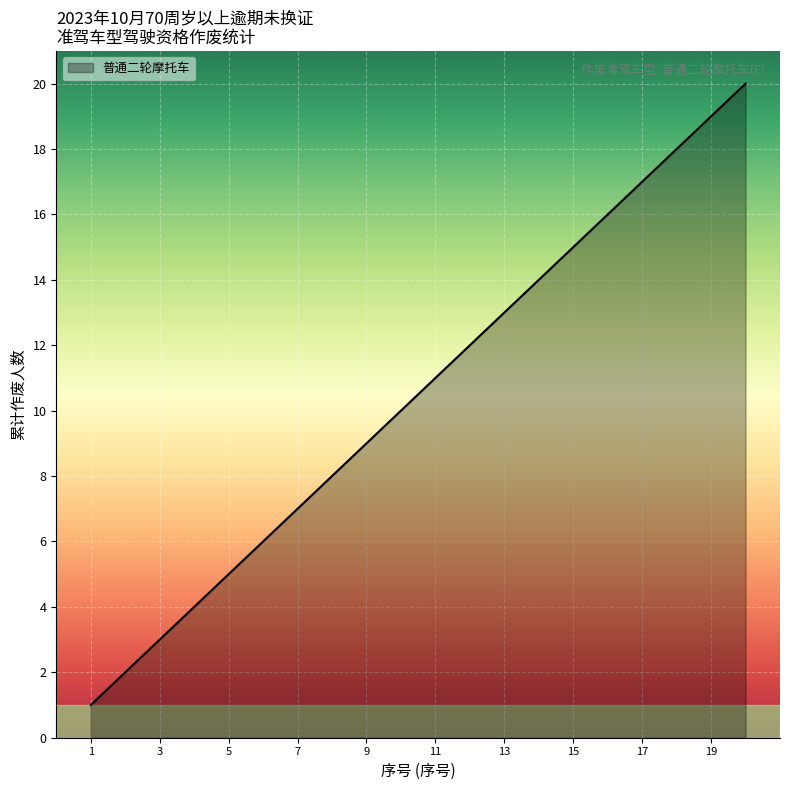

Approximately how many times larger is the value at 11 compared to 15?

0.7